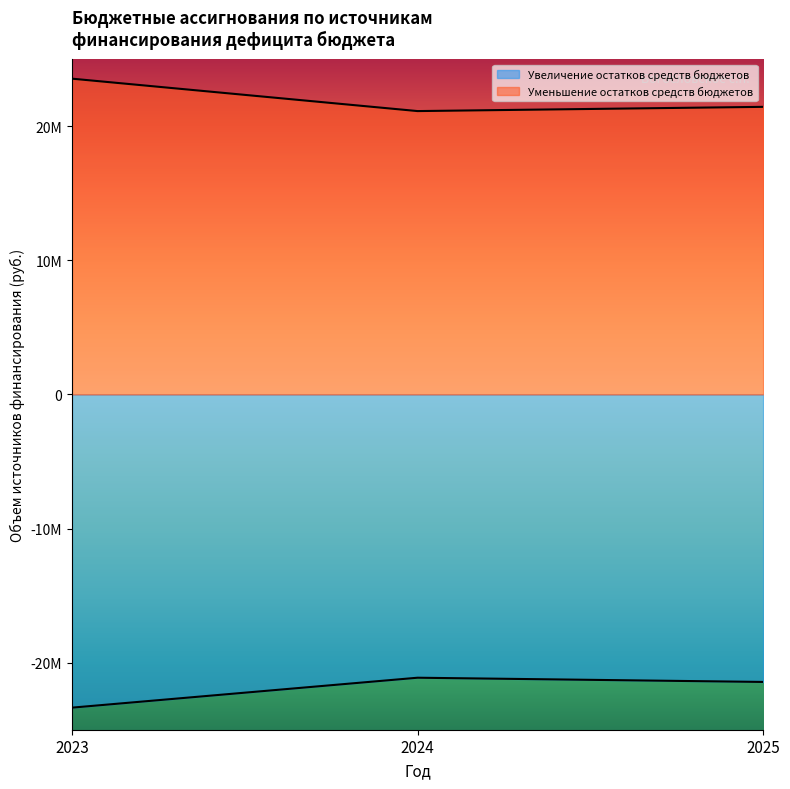

Which label corresponds to the smallest value in the chart?

2023